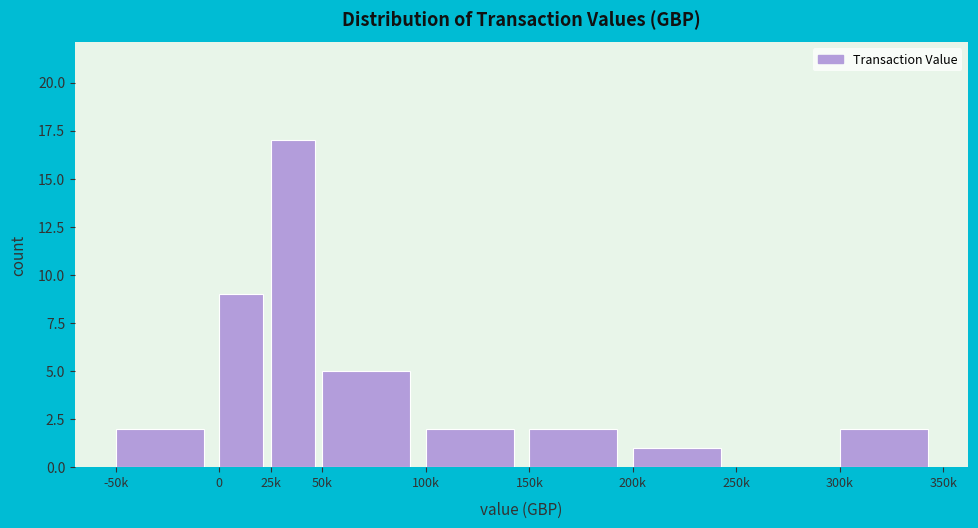

Reading right to left, list all the values displayed in this chart.

300k=2	250k=0	200k=1	150k=2	100k=2	50k=5	25k=17	0=9	-50k=2